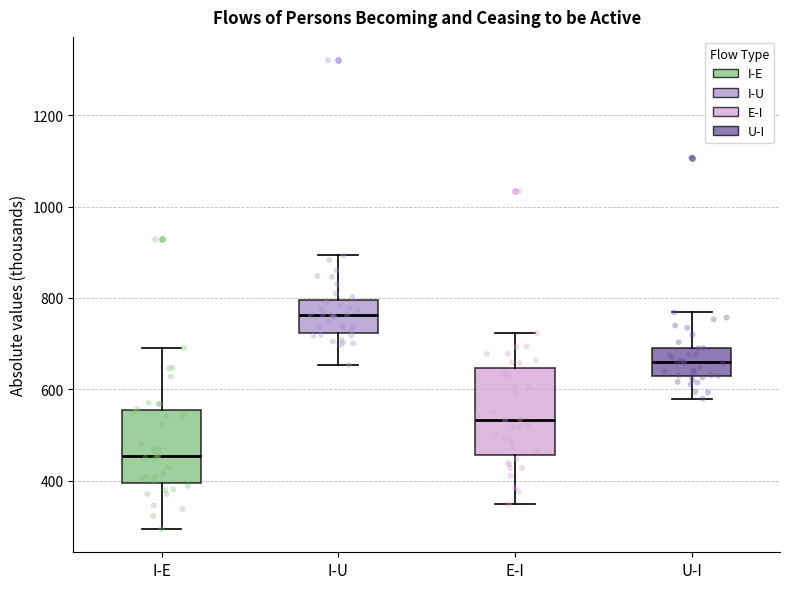

Reading left to right, read every box against the y-axis: the position of its median line, the range the box covers, and the ends of its whiskers. The values are not printed on the chart, so give them approximately, as read against the axis.

I-E: median 460, box 400 to 560, whiskers 300 to 700
I-U: median 760, box 720 to 800, whiskers 660 to 900
E-I: median 540, box 460 to 640, whiskers 340 to 720
U-I: median 660, box 620 to 700, whiskers 580 to 760